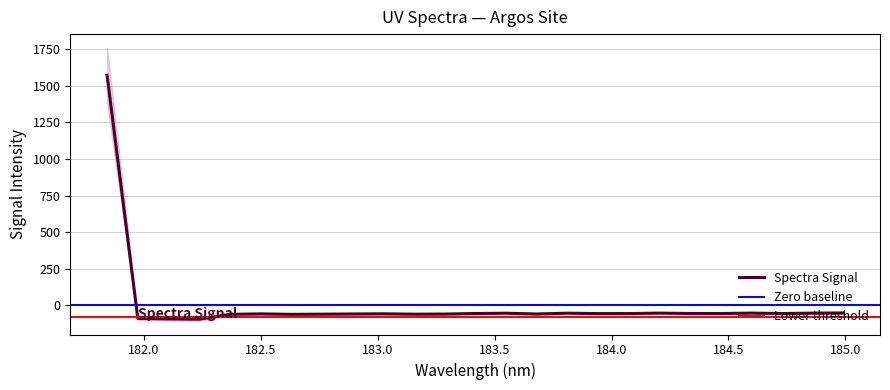

Reading left to right, extract all data points from this chart.

1571.6	-89.9	-93.1	-95.1	-61.9	-58.9	-62.0	-60.9	-59.6	-58.3	-60.9	-60.1	-56.2	-54.4	-59.5	-54.0	-56.8	-56.7	-53.4	-56.2	-56.3	-53.5	-56.3	-53.7	-52.4